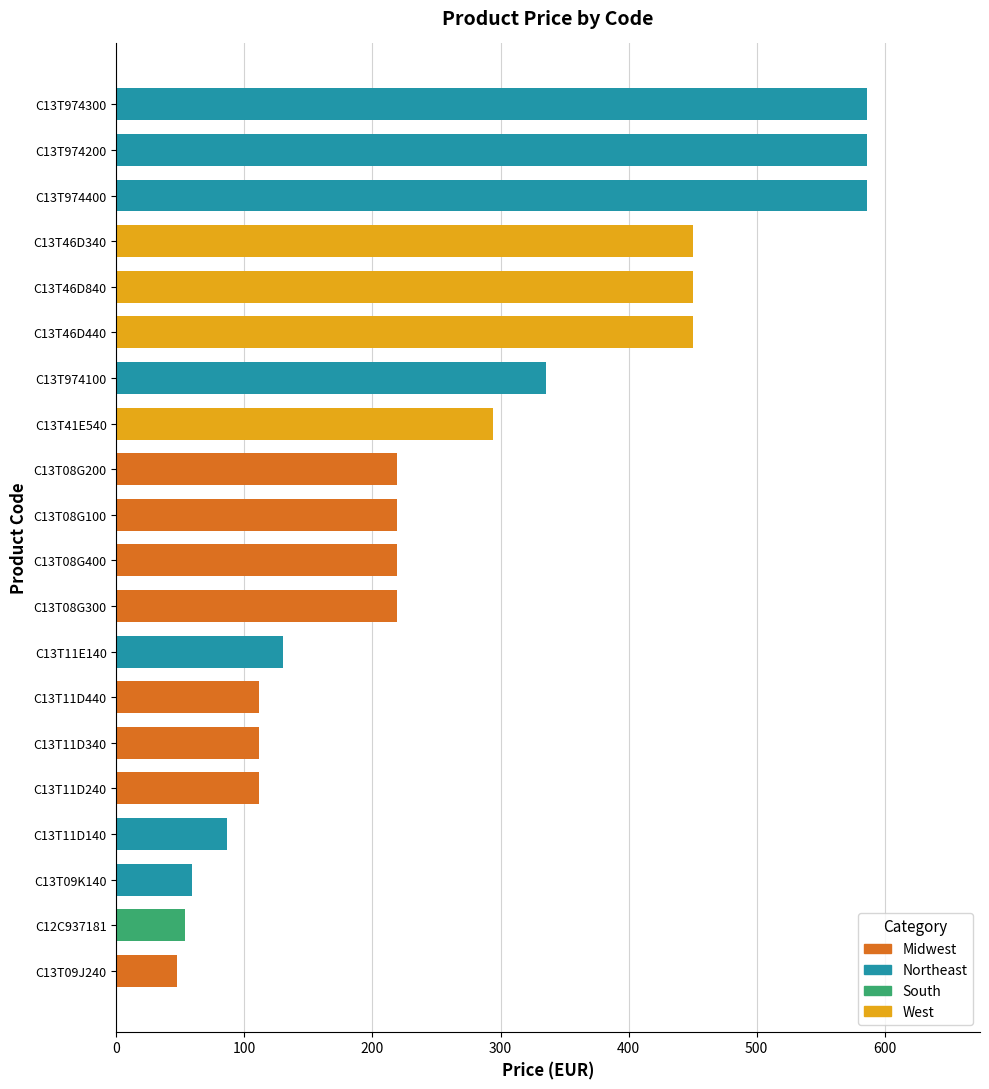

What is the difference between the maximum and minimum values?

539.0